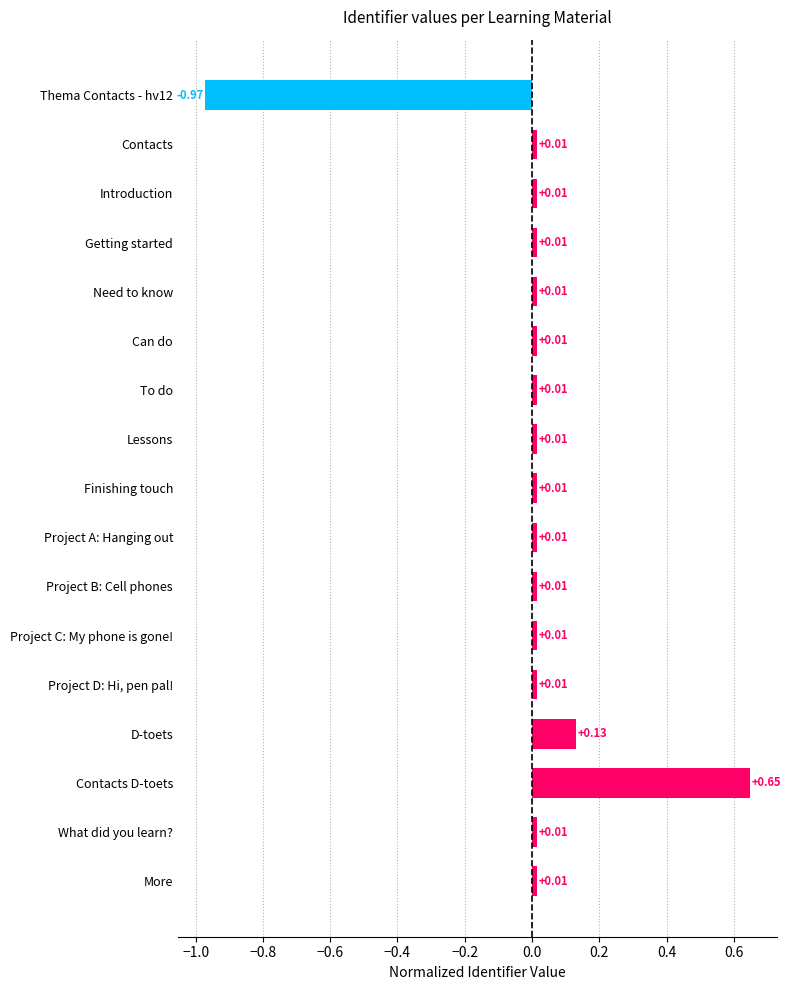

Between What did you learn? and Contacts D-toets, which is larger?

Contacts D-toets